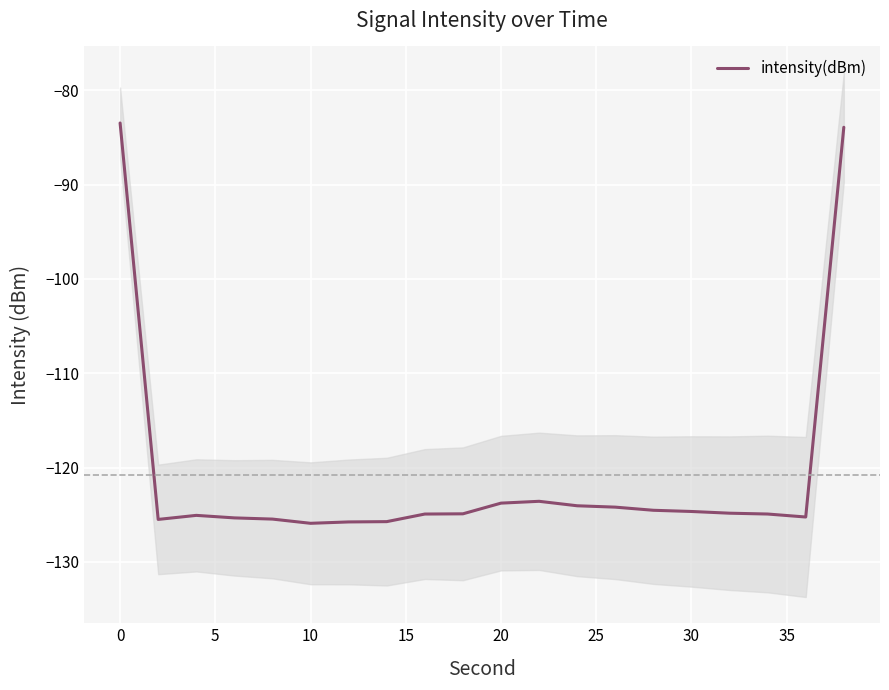

How many data points are above -124?

4